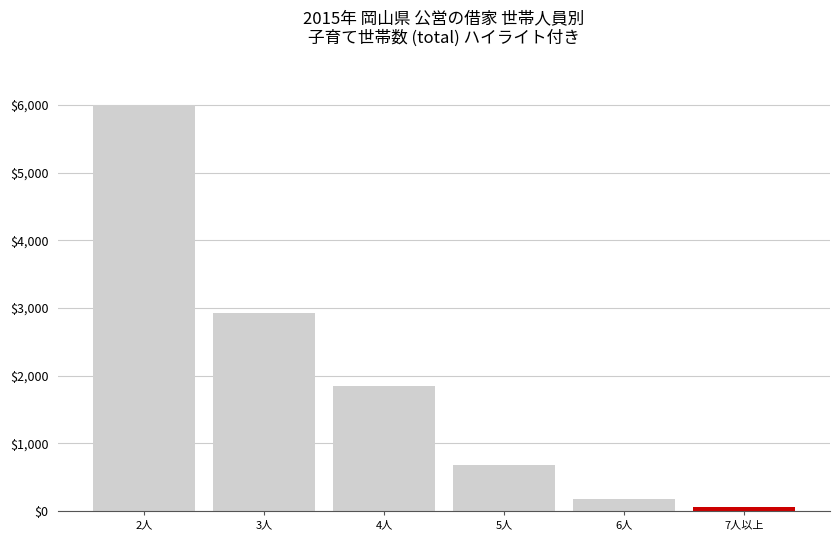

The chart shows a value of 64 at 7人以上. True or false?

True